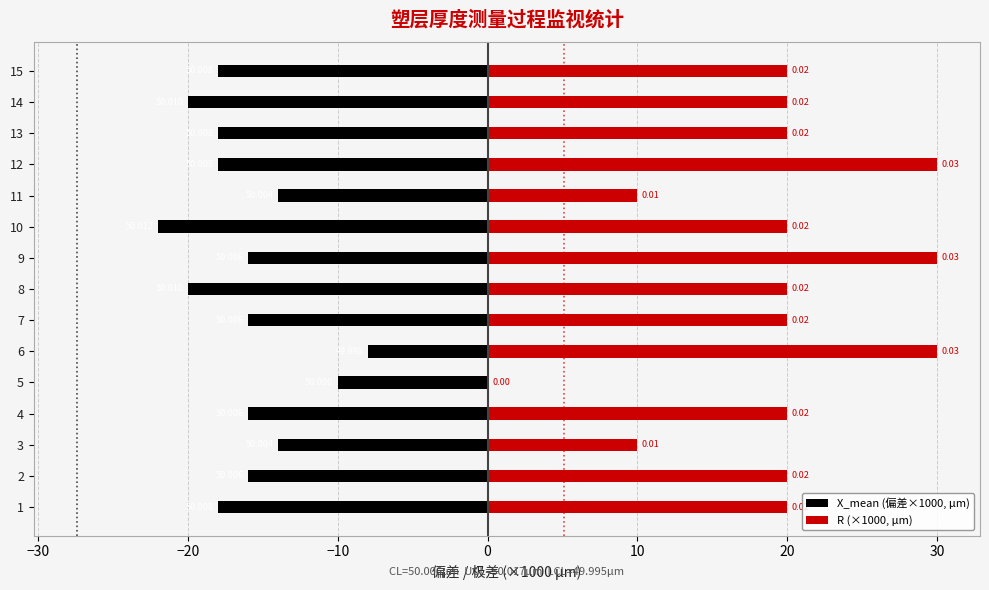

Rank the series by their maximum value, from lowest to highest.

X_mean (偏差×1000, μm), R (×1000, μm)